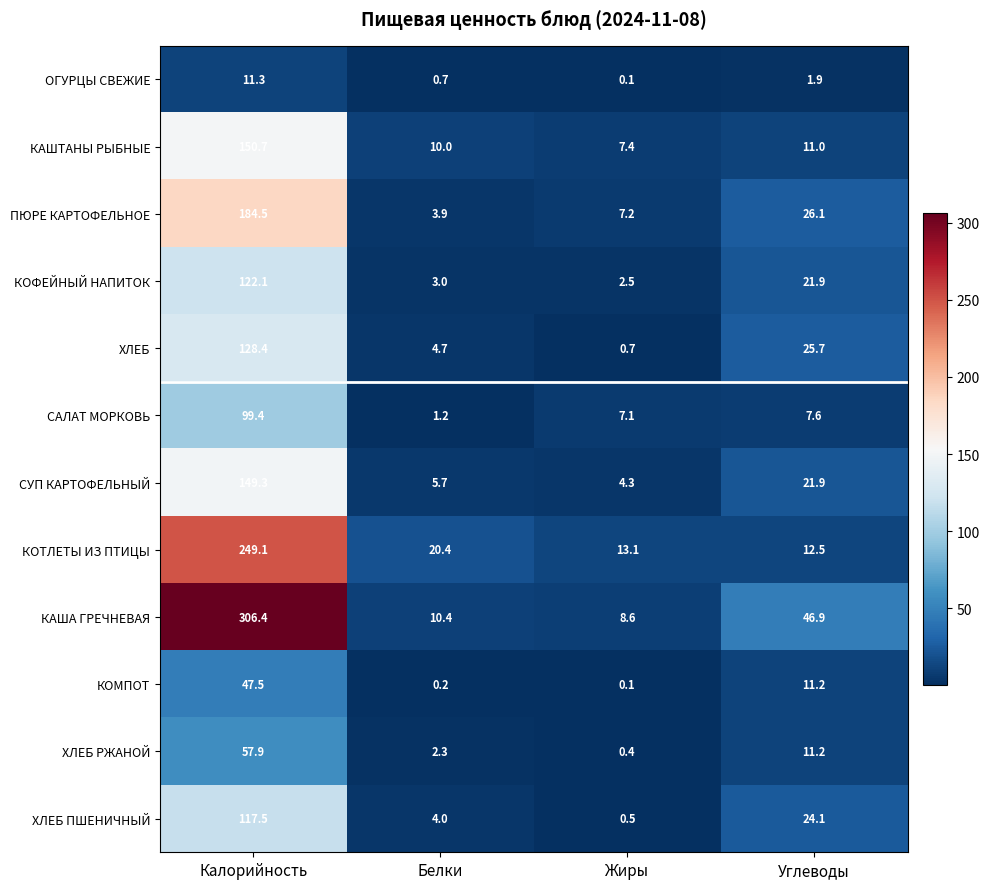

List the series in order of their peak value, lowest first.

ОГУРЦЫ СВЕЖИЕ, КОМПОТ, ХЛЕБ РЖАНОЙ, САЛАТ МОРКОВЬ, ХЛЕБ ПШЕНИЧНЫЙ, КОФЕЙНЫЙ НАПИТОК, ХЛЕБ, СУП КАРТОФЕЛЬНЫЙ, КАШТАНЫ РЫБНЫЕ, ПЮРЕ КАРТОФЕЛЬНОЕ, КОТЛЕТЫ ИЗ ПТИЦЫ, КАША ГРЕЧНЕВАЯ